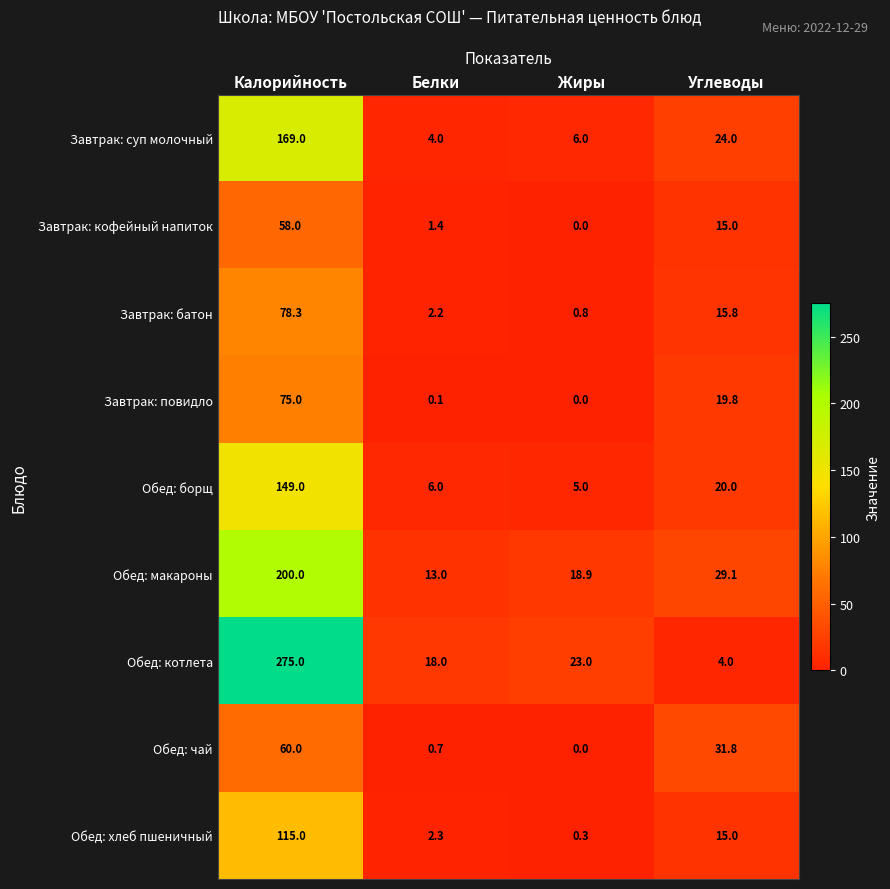

How many values in the Завтрак: батон series are below 15?

2